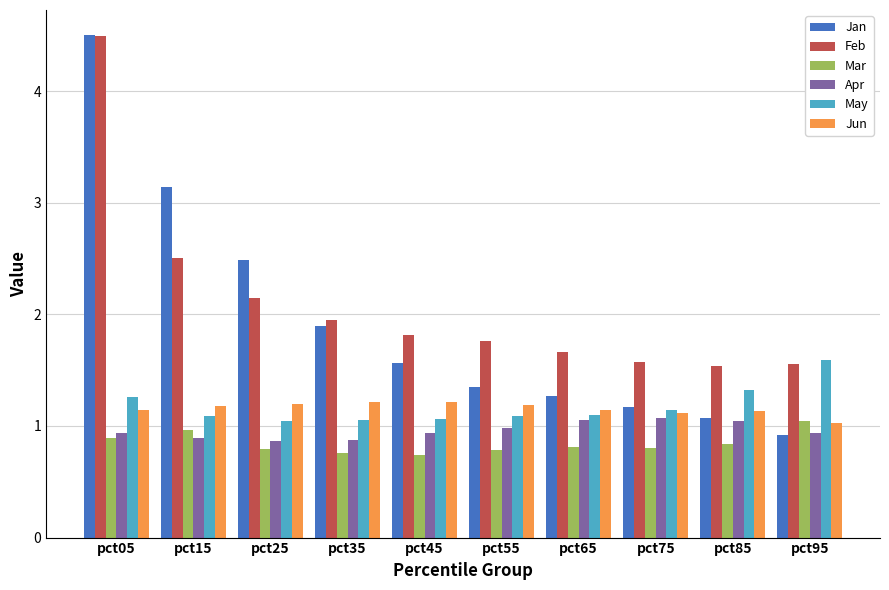

What is the difference between the second highest and minimum values in the Mar series?

0.2